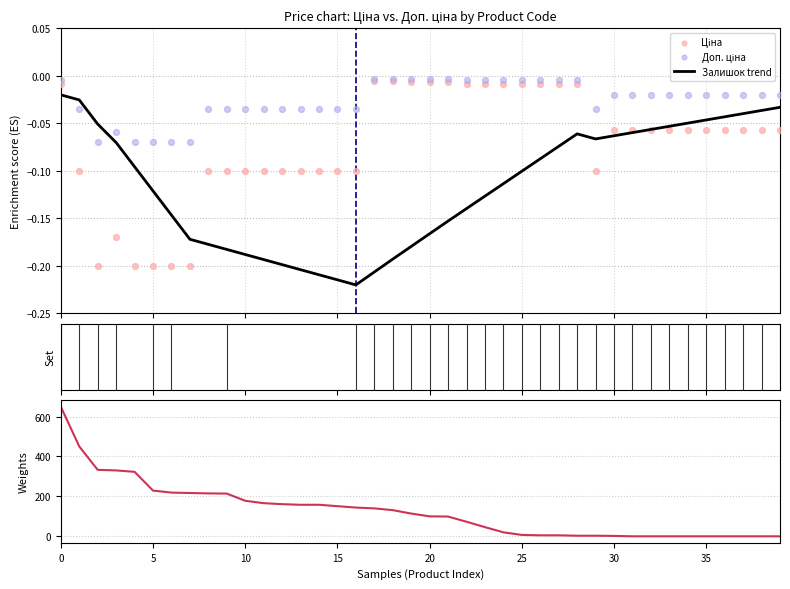

At how many categories does at least one series exceed 518?

1